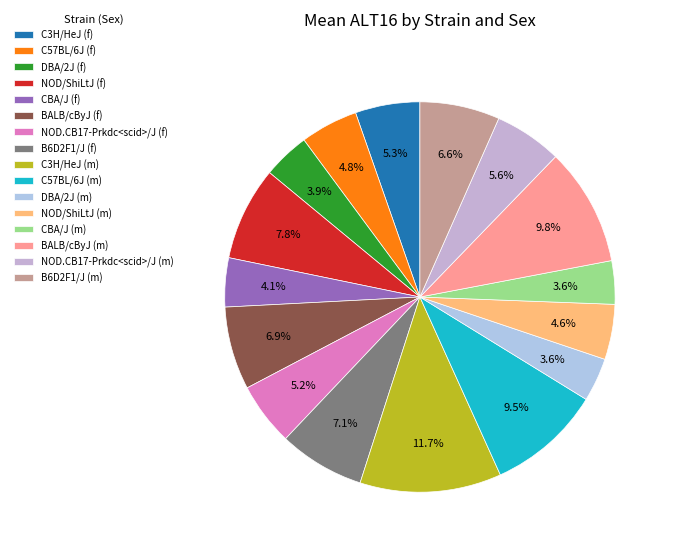

Rank the categories by value from highest to lowest.

C3H/HeJ (m), BALB/cByJ (m), C57BL/6J (m), NOD/ShiLtJ (f), B6D2F1/J (f), BALB/cByJ (f), B6D2F1/J (m), NOD.CB17-Prkdc<scid>/J (m), C3H/HeJ (f), NOD.CB17-Prkdc<scid>/J (f), C57BL/6J (f), NOD/ShiLtJ (m), CBA/J (f), DBA/2J (f), DBA/2J (m), CBA/J (m)